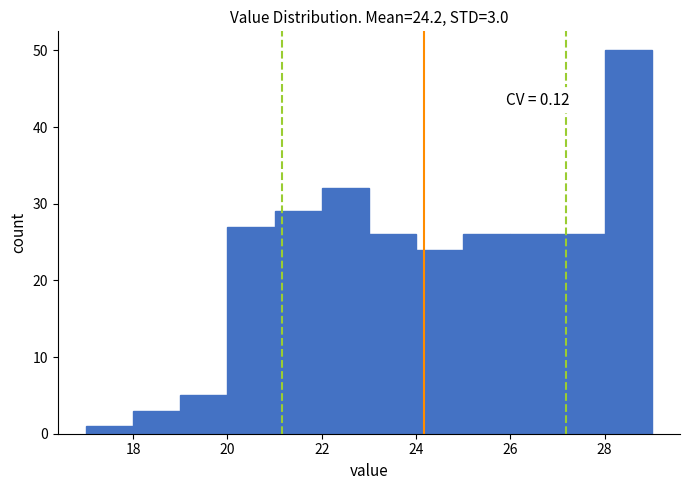

Which range on the x-axis has the tallest bar?

28 to 29